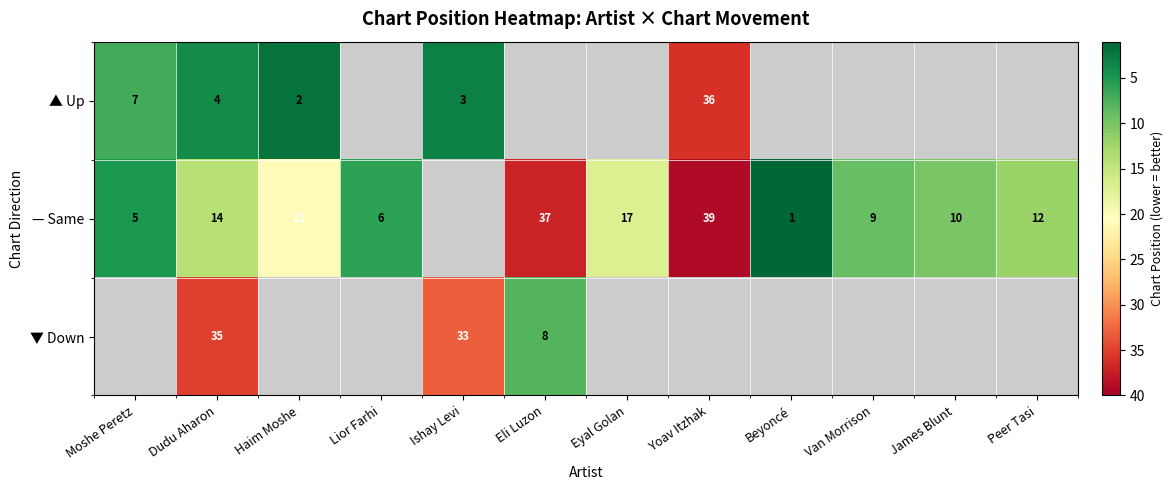

True or false: — Same has a value of 65 at Eli Luzon.

False